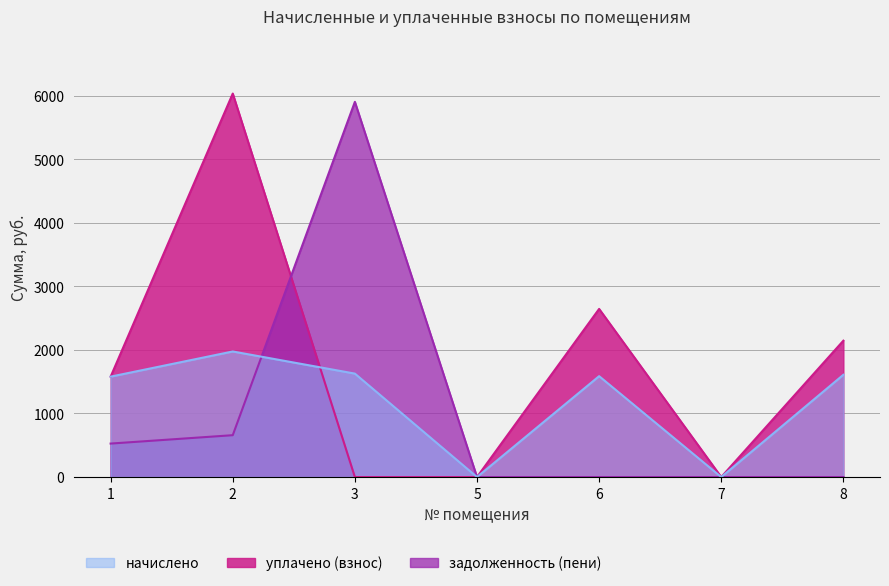

What are all the series names shown in the legend?

начислено, уплачено (взнос), задолженность (пени)